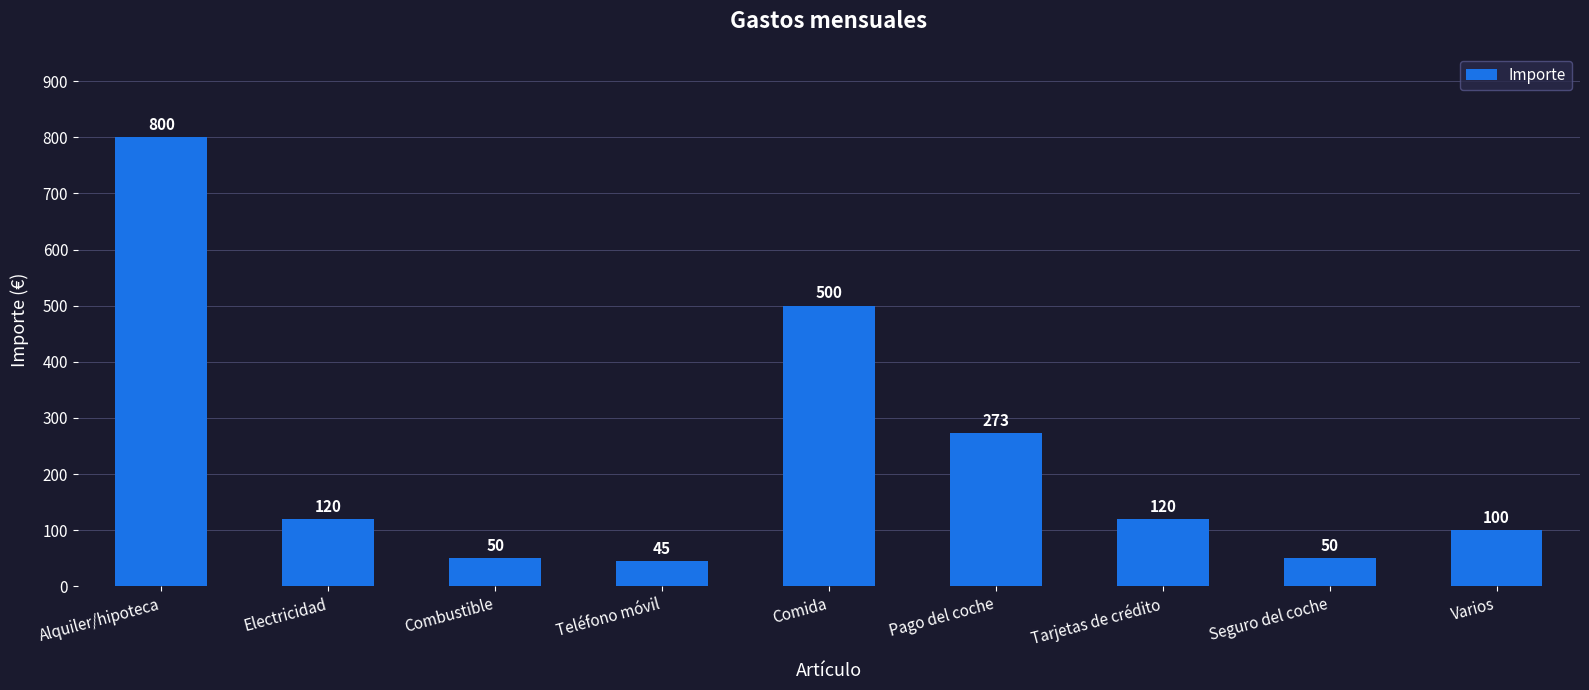

Which has a higher value, Electricidad or Varios?

Electricidad